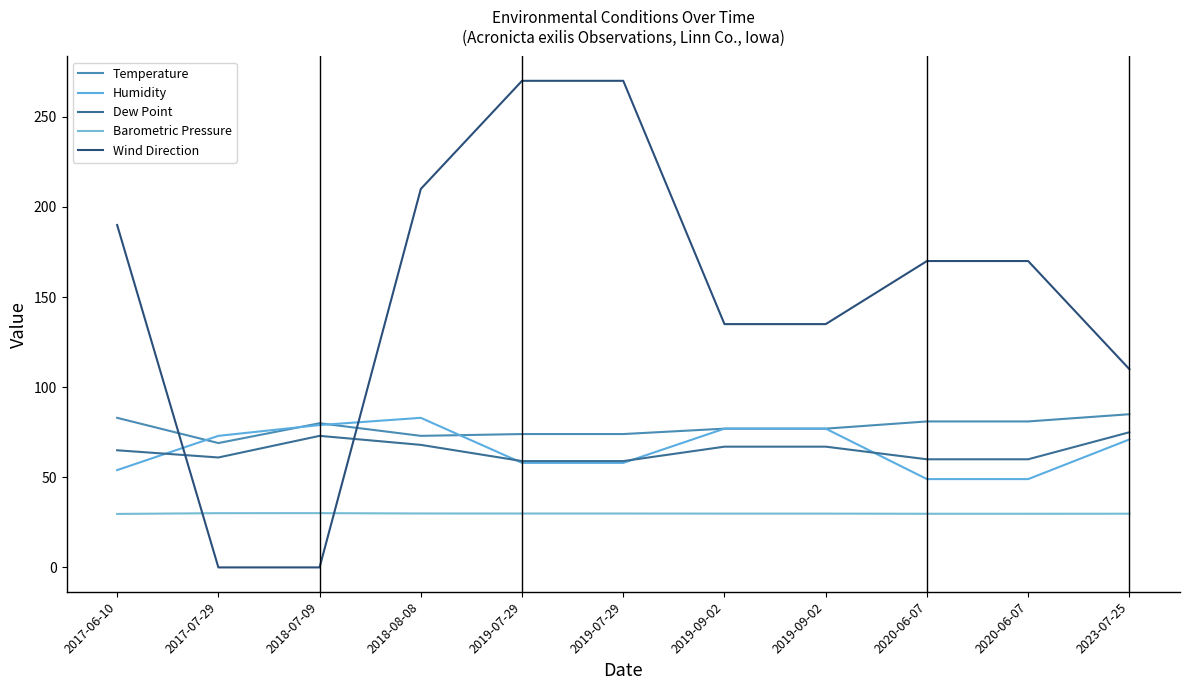

At which category does Temperature reach its first local peak?

2018-07-09